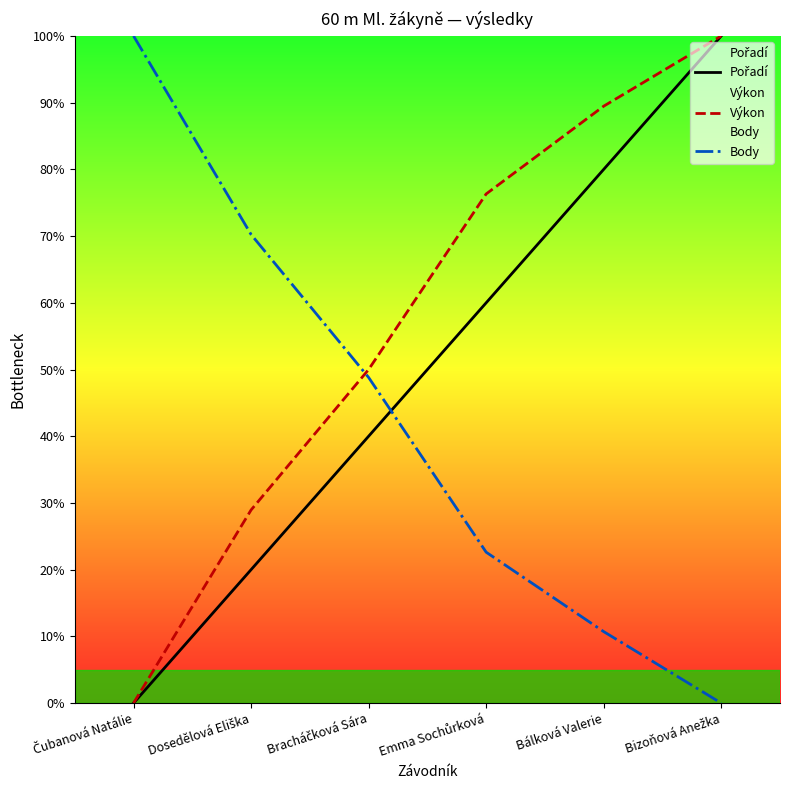

At Bizoňová Anežka, list the series in order from smallest to largest.

Body, Pořadí, Výkon